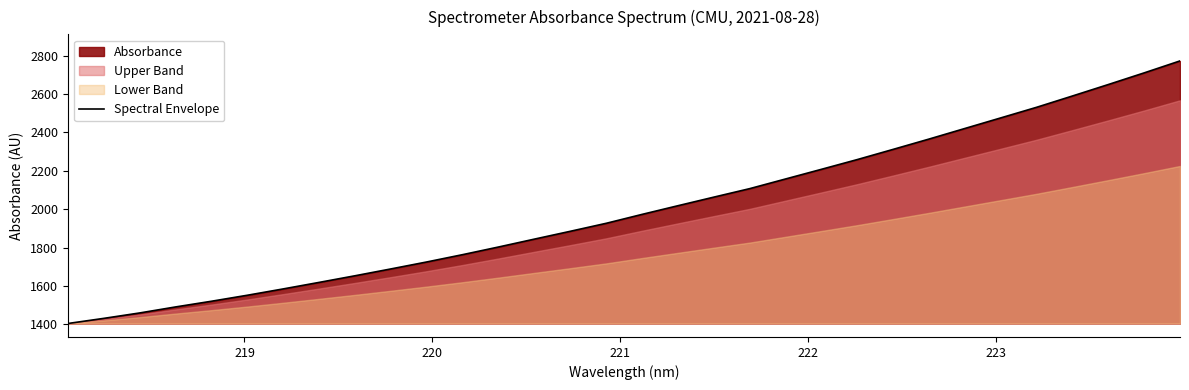

How many categories are shown in the chart?

32